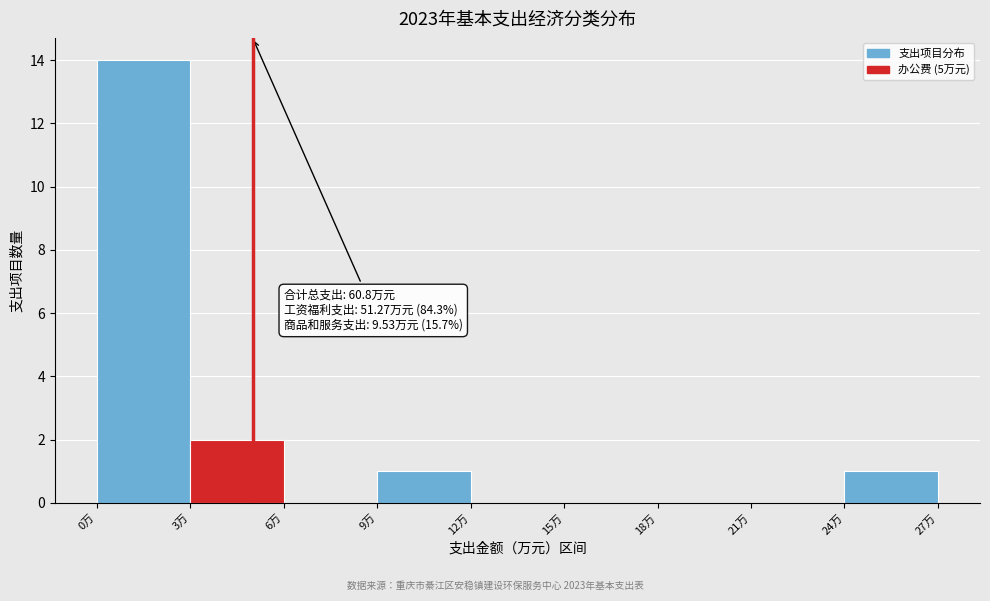

Which range on the x-axis has the tallest bar?

0 to 3